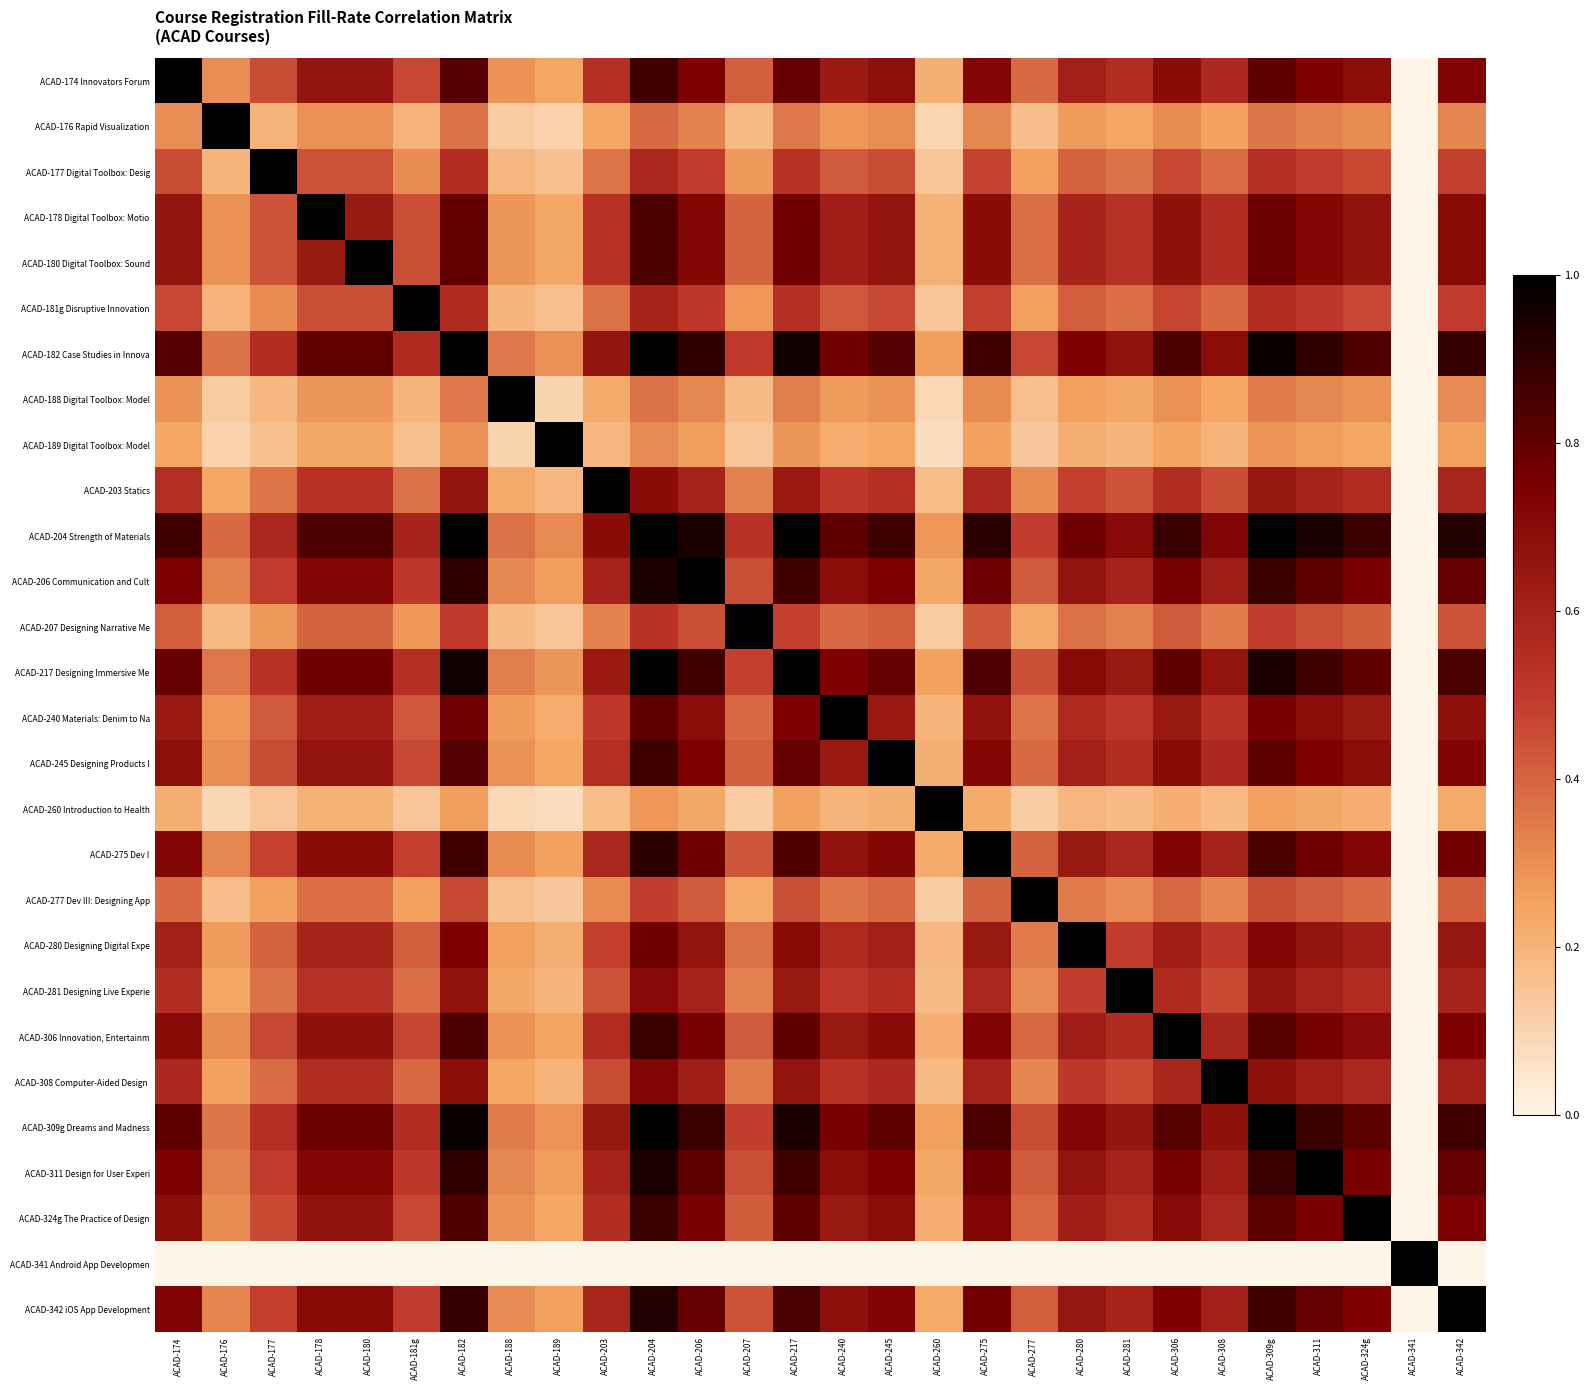

List the series in order of their peak value, lowest first.

ACAD-174 Innovators Forum, ACAD-176 Rapid Visualization, ACAD-177 Digital Toolbox: Desig, ACAD-178 Digital Toolbox: Motio, ACAD-180 Digital Toolbox: Sound, ACAD-181g Disruptive Innovation, ACAD-188 Digital Toolbox: Model, ACAD-189 Digital Toolbox: Model, ACAD-203 Statics, ACAD-206 Communication and Cult, ACAD-207 Designing Narrative Me, ACAD-240 Materials: Denim to Na, ACAD-245 Designing Products I, ACAD-260 Introduction to Health, ACAD-275 Dev I, ACAD-277 Dev III: Designing App, ACAD-280 Designing Digital Expe, ACAD-281 Designing Live Experie, ACAD-306 Innovation, Entertainm, ACAD-308 Computer-Aided Design, ACAD-311 Design for User Experi, ACAD-324g The Practice of Design, ACAD-341 Android App Developmen, ACAD-342 iOS App Development, ACAD-217 Designing Immersive Me, ACAD-309g Dreams and Madness, ACAD-182 Case Studies in Innova, ACAD-204 Strength of Materials